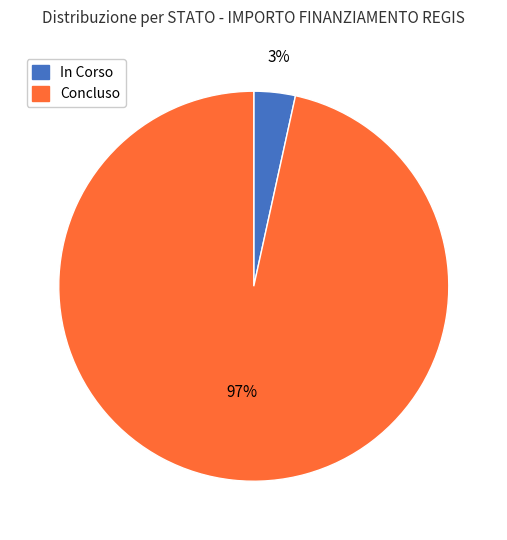

Which category has the smallest portion of the pie?

In Corso